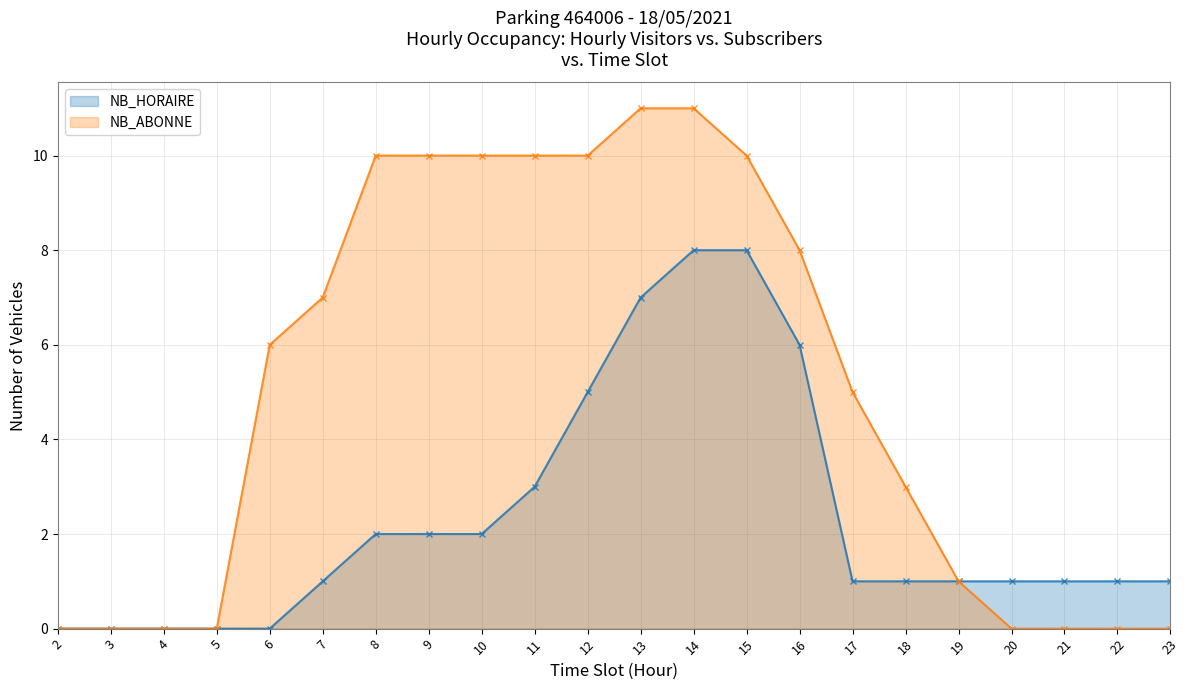

Reading left to right, list all the values displayed in this chart.

NB_HORAIRE: 0	0	0	0	0	1	2	2	2	3	5	7	8	8	6	1	1	1	1	1	1	1
NB_ABONNE: 0	0	0	0	6	7	10	10	10	10	10	11	11	10	8	5	3	1	0	0	0	0